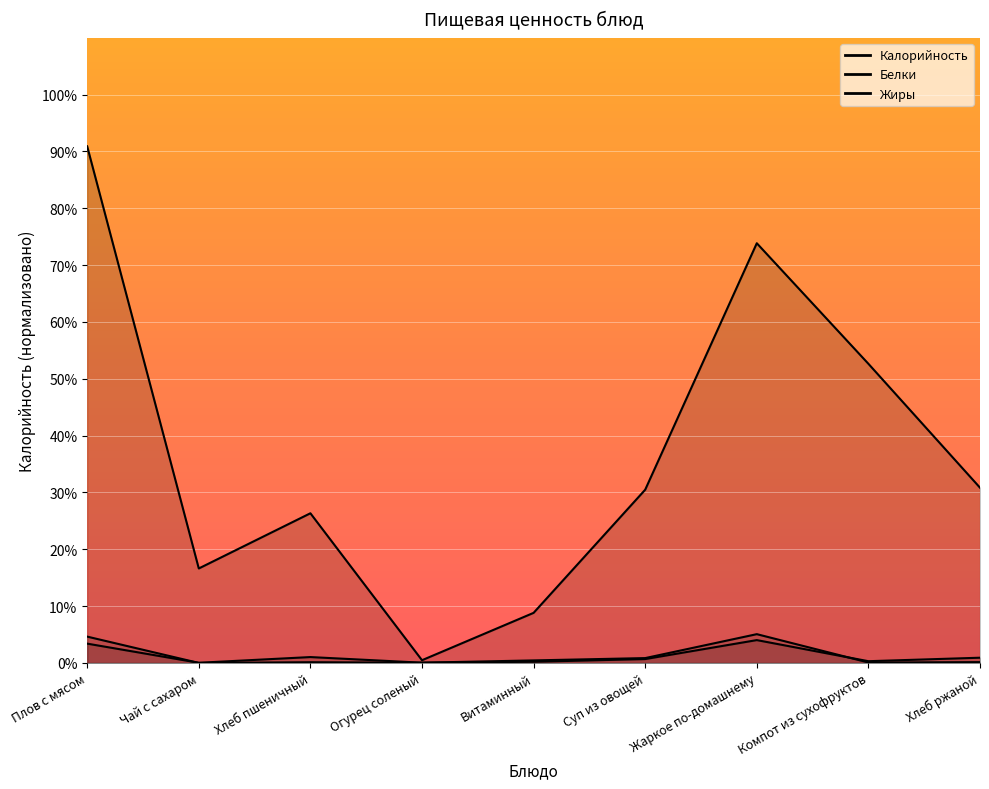

Where do Жиры and Белки first cross each other?

Плов с мясом and Чай с сахаром